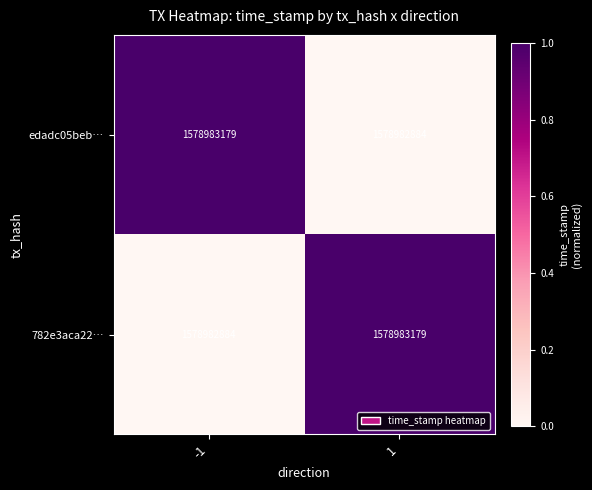

Reading left to right, extract all data points from this chart.

edadc05beb…: -1=1578983179.0	1=1578982884.0
782e3aca22…: -1=1578982884.0	1=1578983179.0